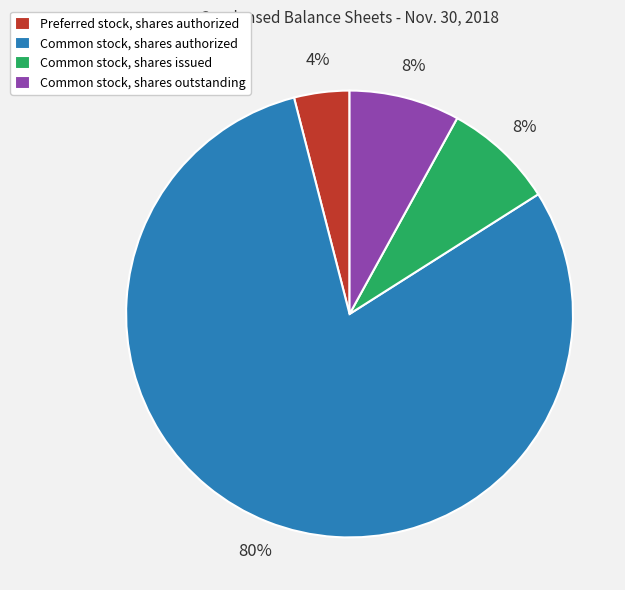

What is the ratio of the value at Common stock, shares authorized to the value at Preferred stock, shares authorized?

20.0